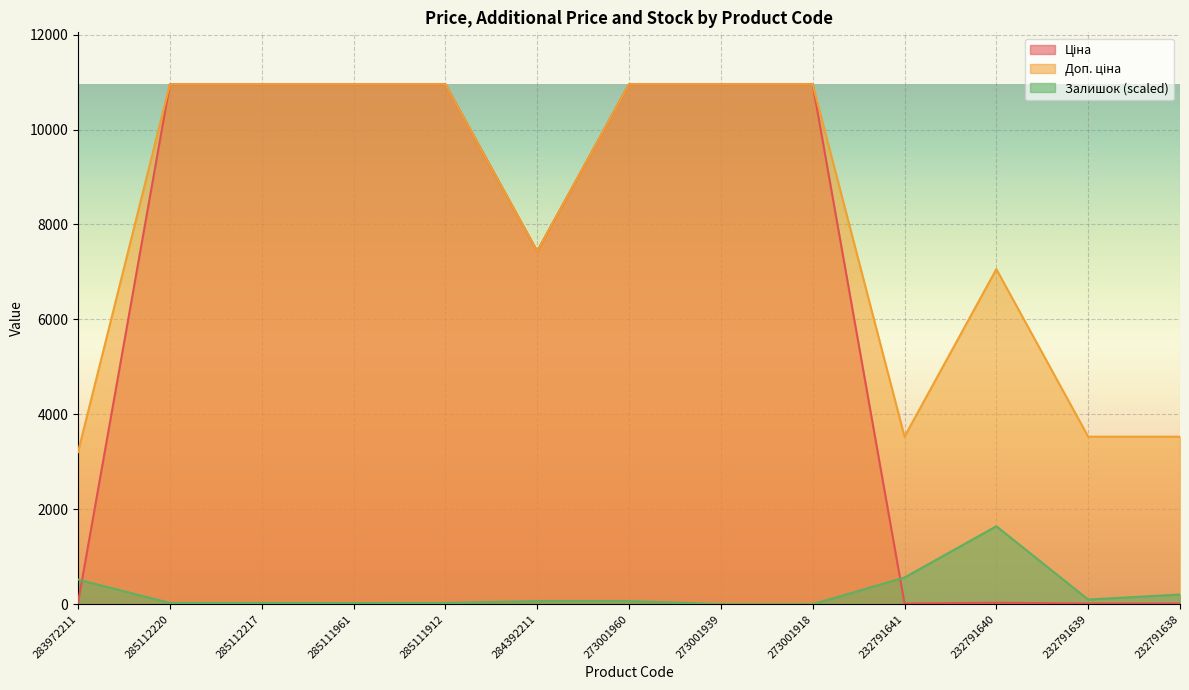

Rank the categories by Доп. ціна value from highest to lowest.

285112220, 285112217, 285111961, 285111912, 273001960, 273001939, 273001918, 284392211, 232791640, 232791641, 232791639, 232791638, 283972211